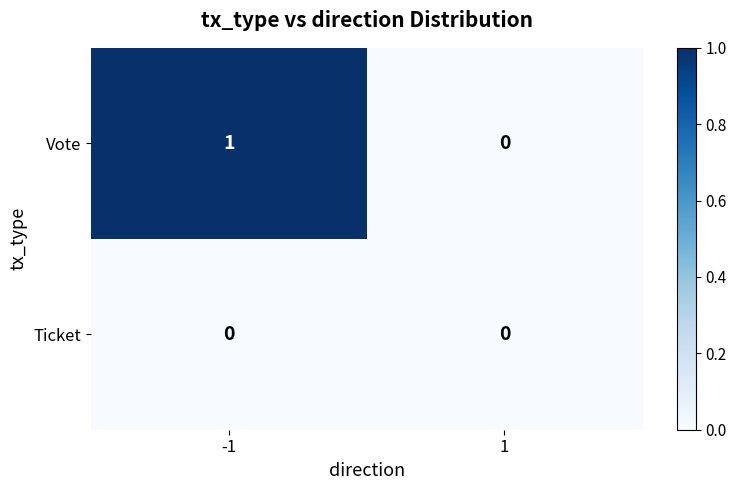

Between -1 and 1, which series saw the biggest shift?

Vote